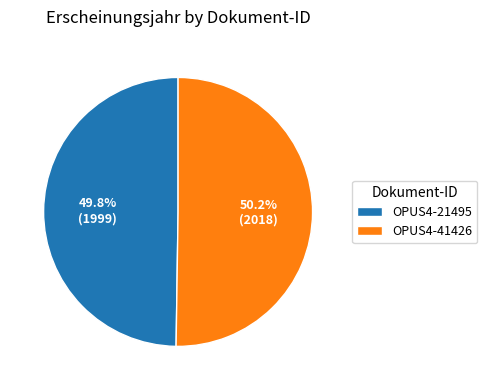

Is there a majority slice in this chart?

Yes